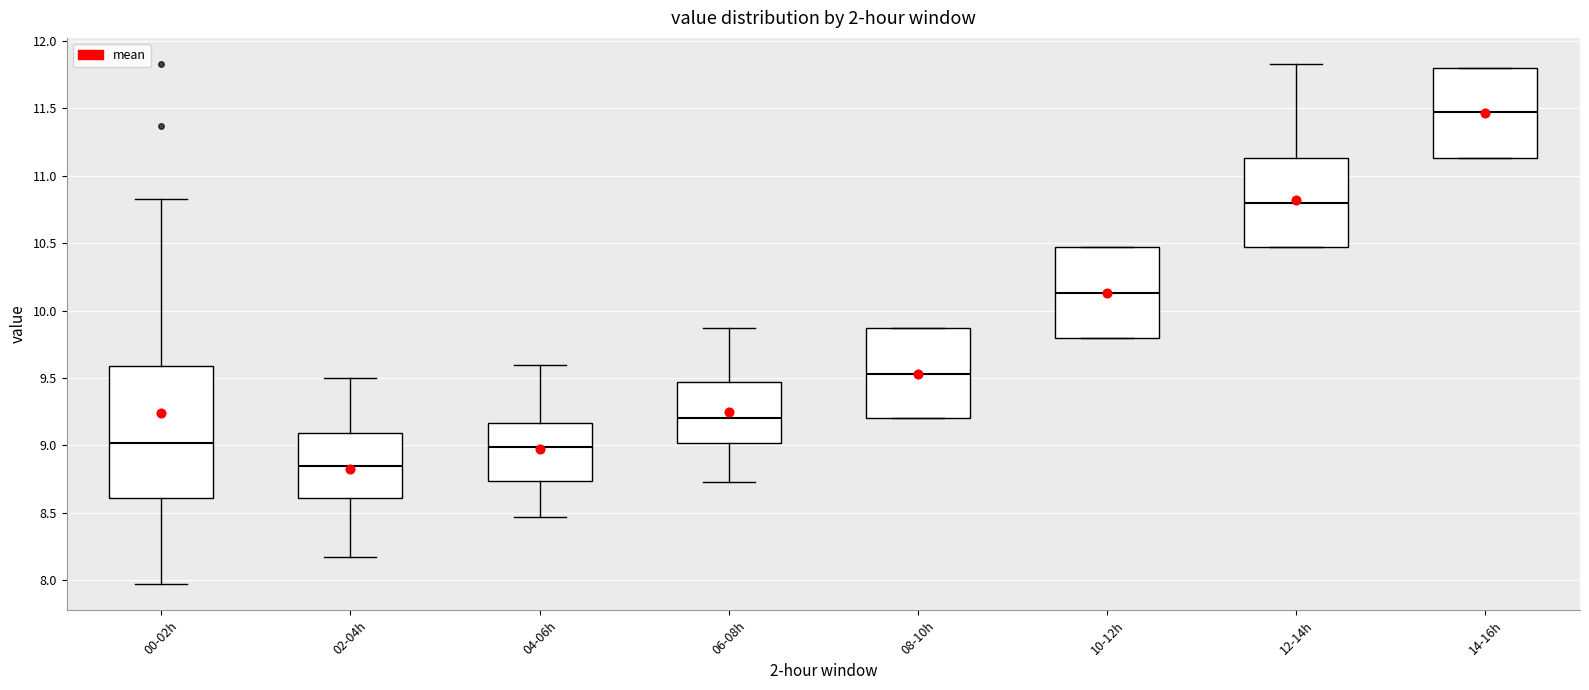

Which box is the tallest, from its lower edge to its upper edge?

00-02h